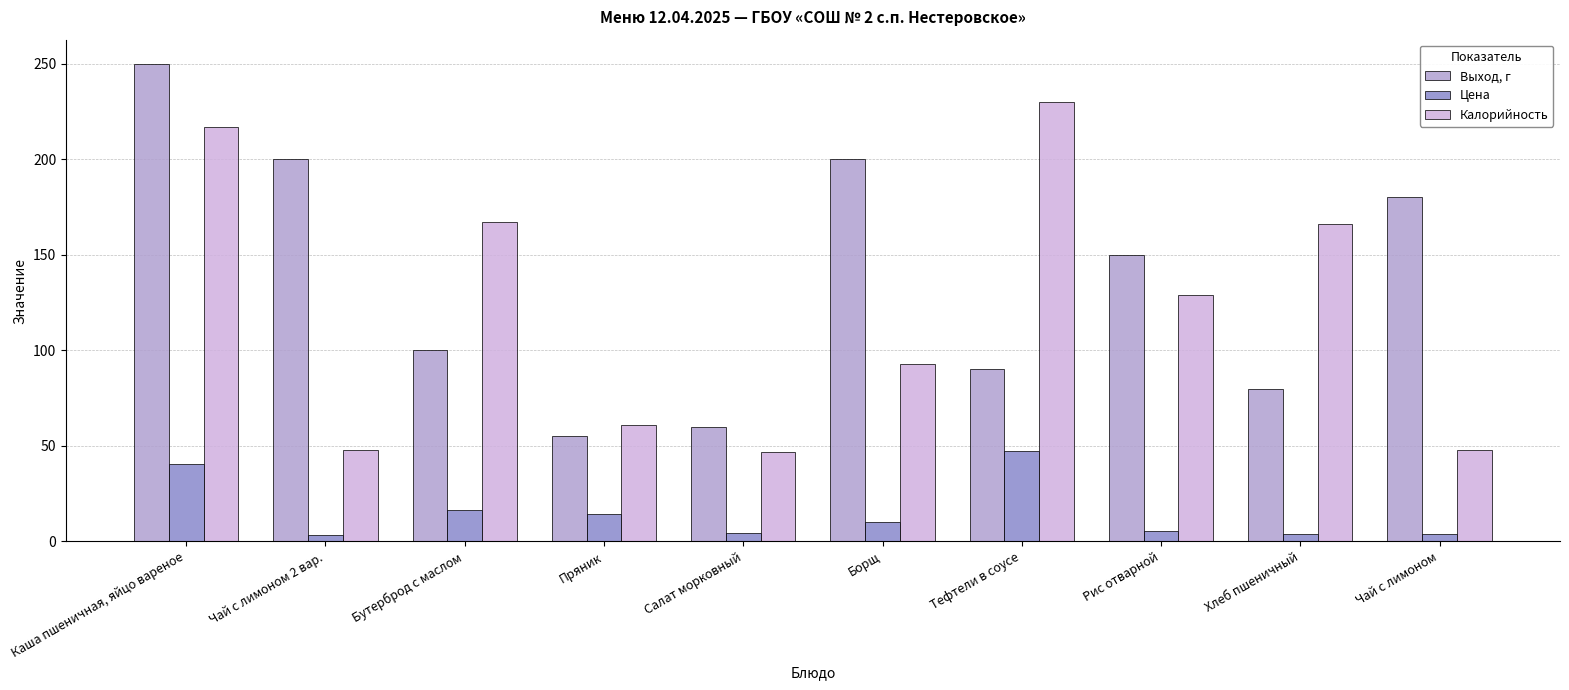

What is the highest value of the Калорийность series?

230.0